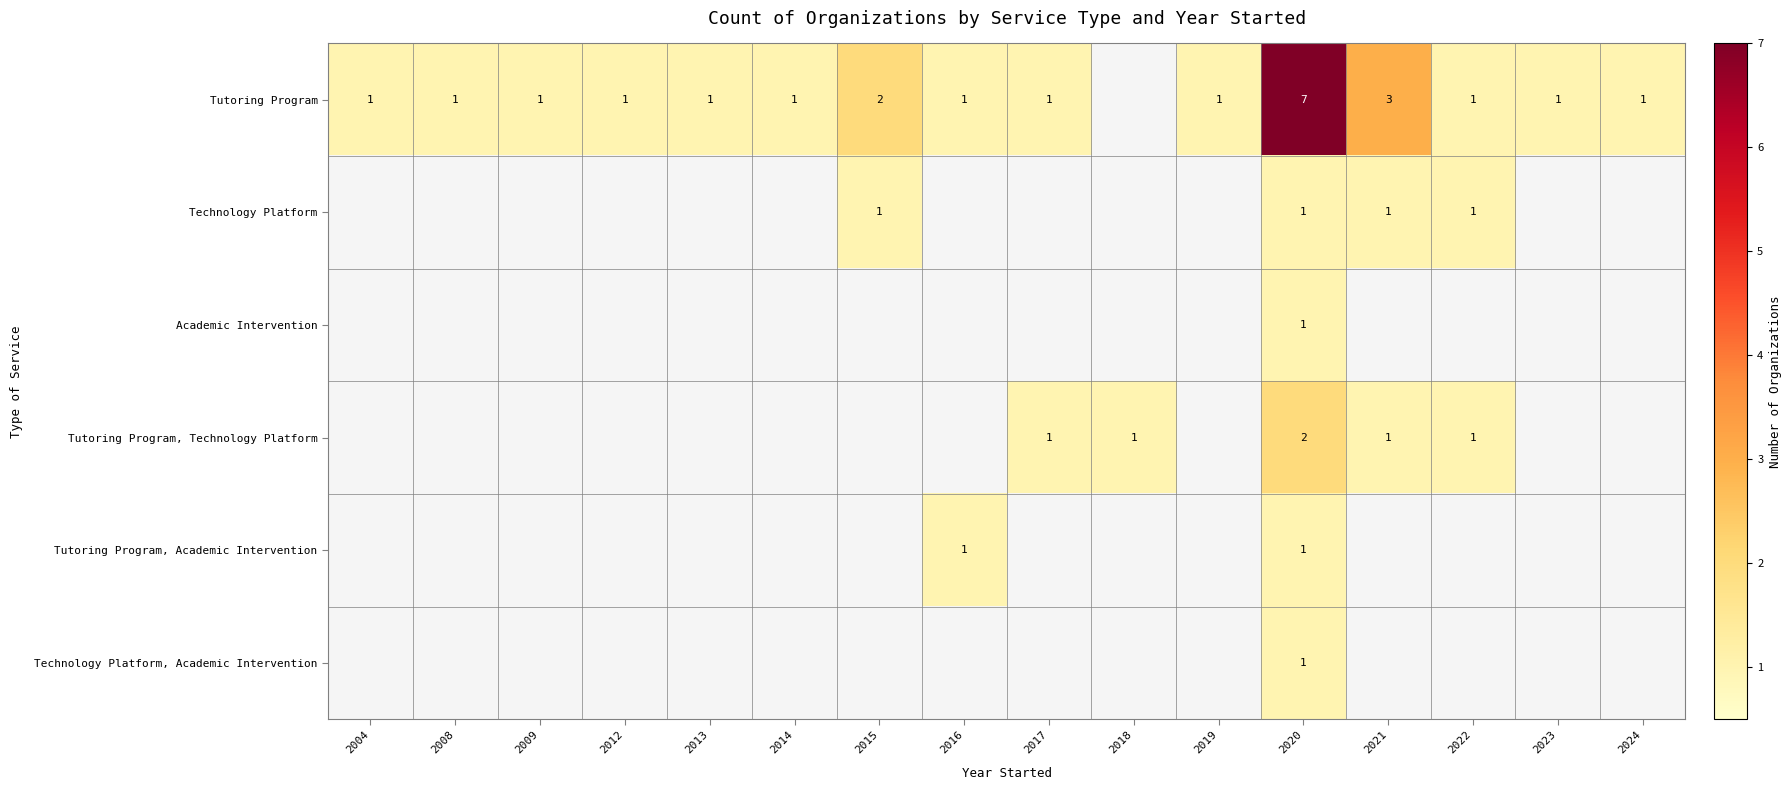

The Tutoring Program series shows 7 at 2020. True or false?

True